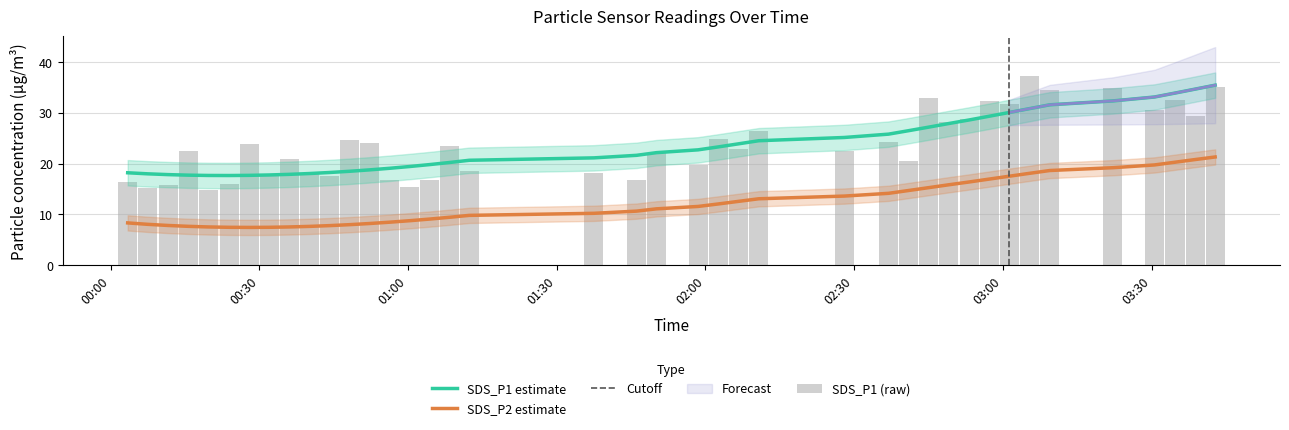

Count the number of categories in the chart.

40